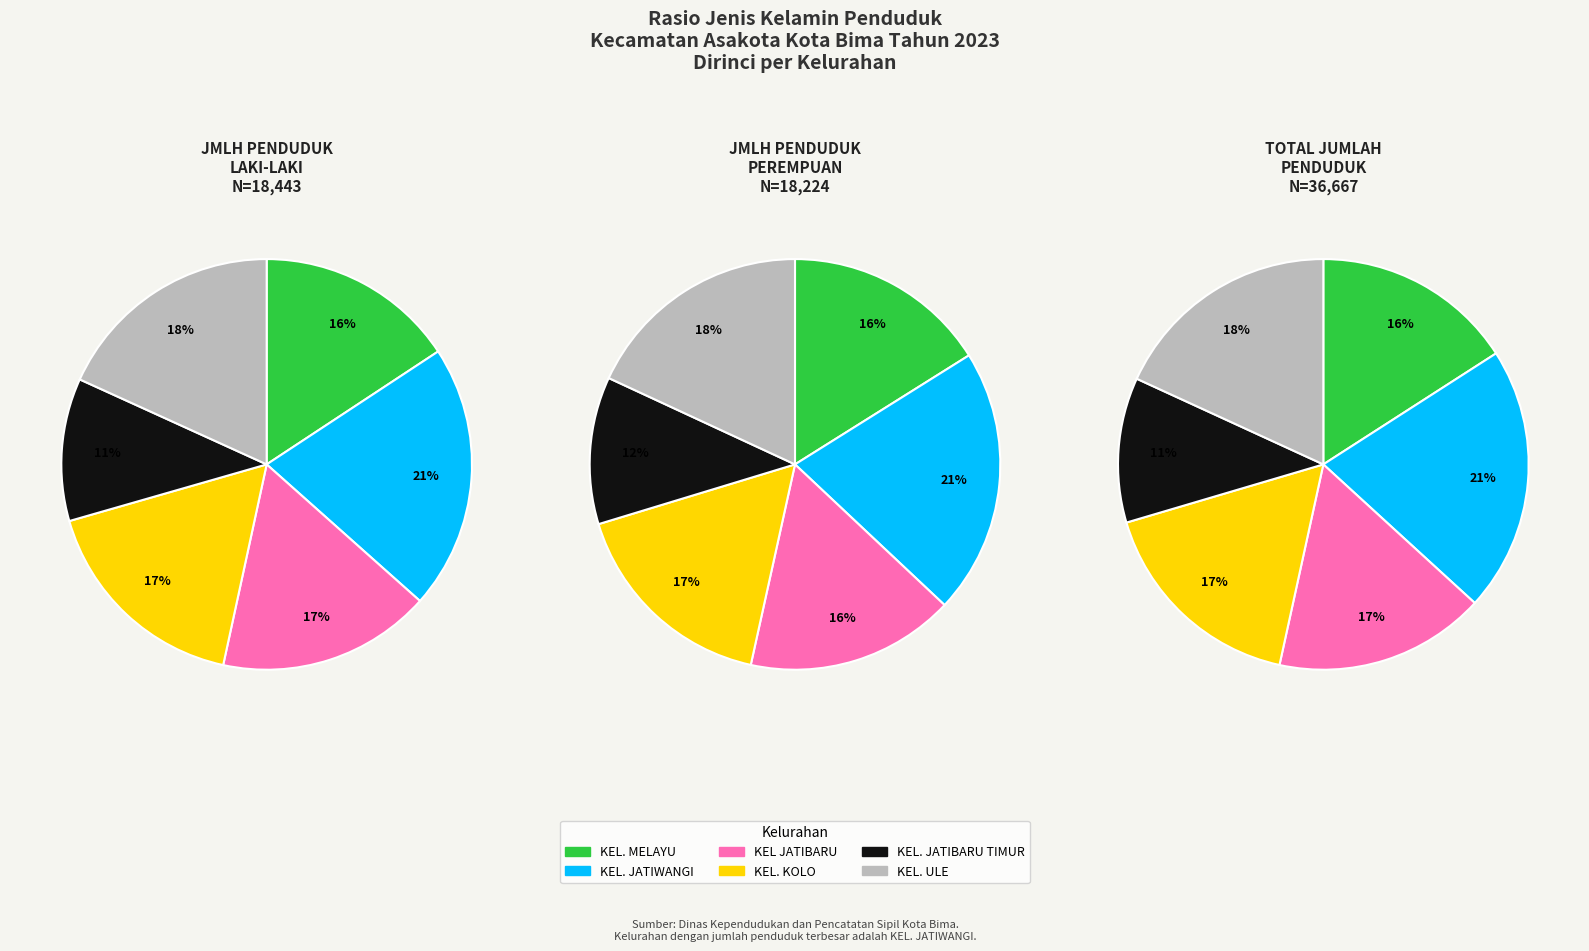

How many segments does this pie chart have?

6